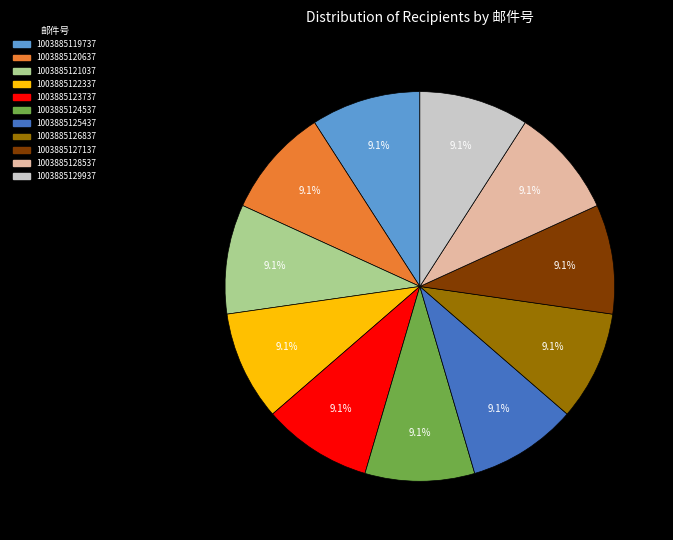

What portion of the pie excludes 1003885121037?

90.9%